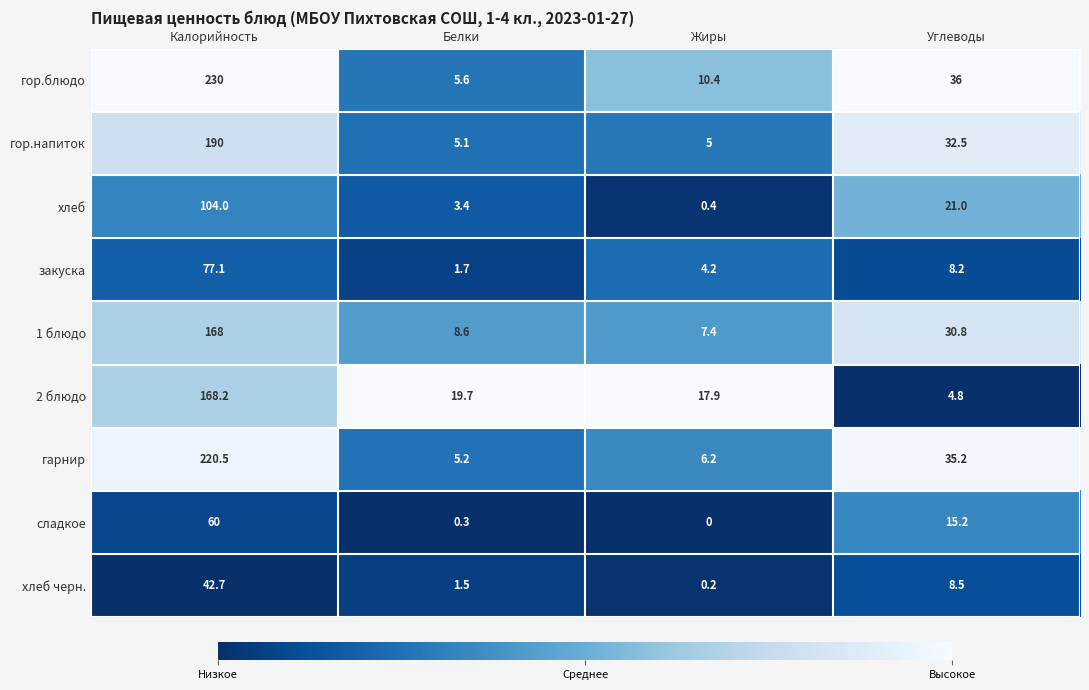

List the series in order of their peak value, lowest first.

хлеб черн., сладкое, закуска, хлеб, 1 блюдо, 2 блюдо, гор.напиток, гарнир, гор.блюдо